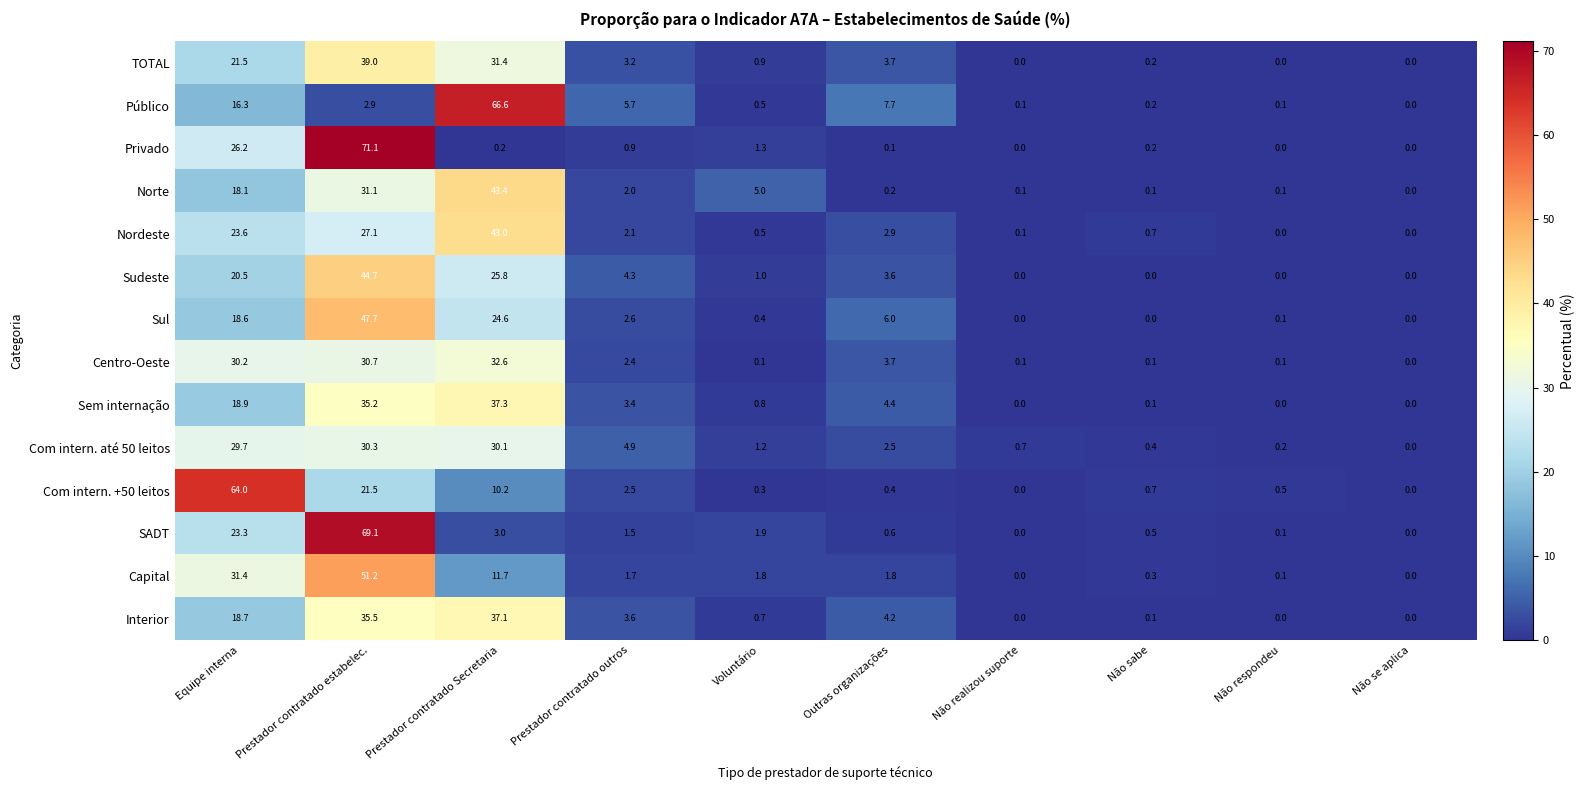

Rank the series at Prestador contratado outros from highest to lowest value.

Público, Com intern. até 50 leitos, Sudeste, Interior, Sem internação, TOTAL, Sul, Com intern. +50 leitos, Centro-Oeste, Nordeste, Norte, Capital, SADT, Privado